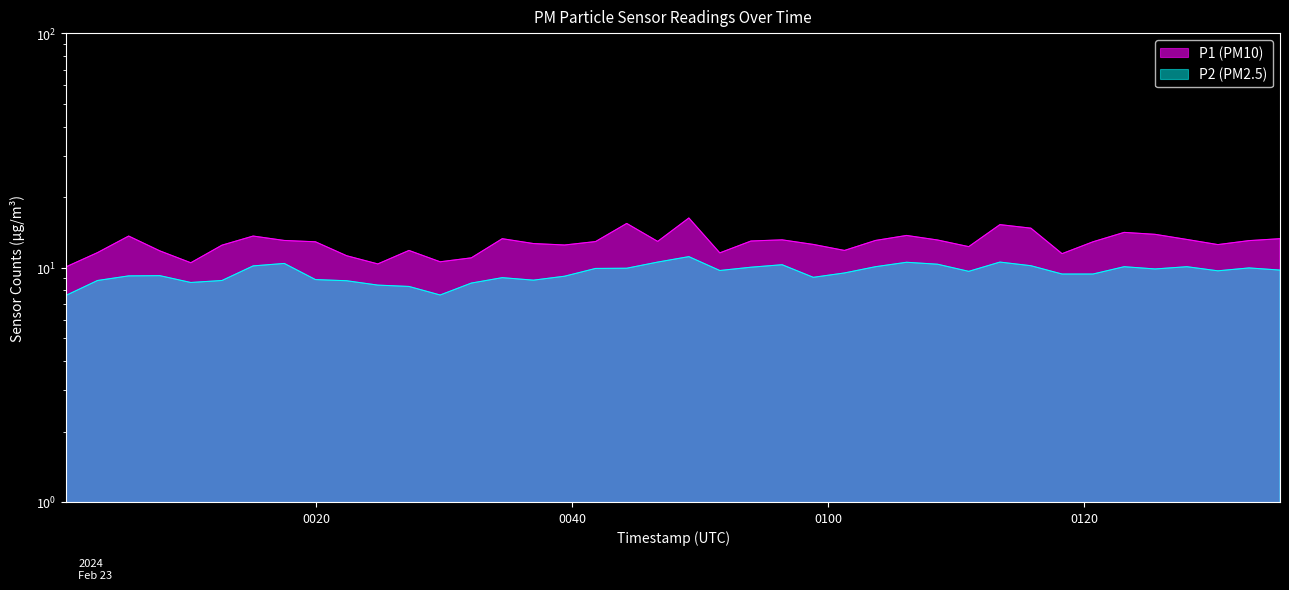

Does the chart display data point markers on the line(s)?

No